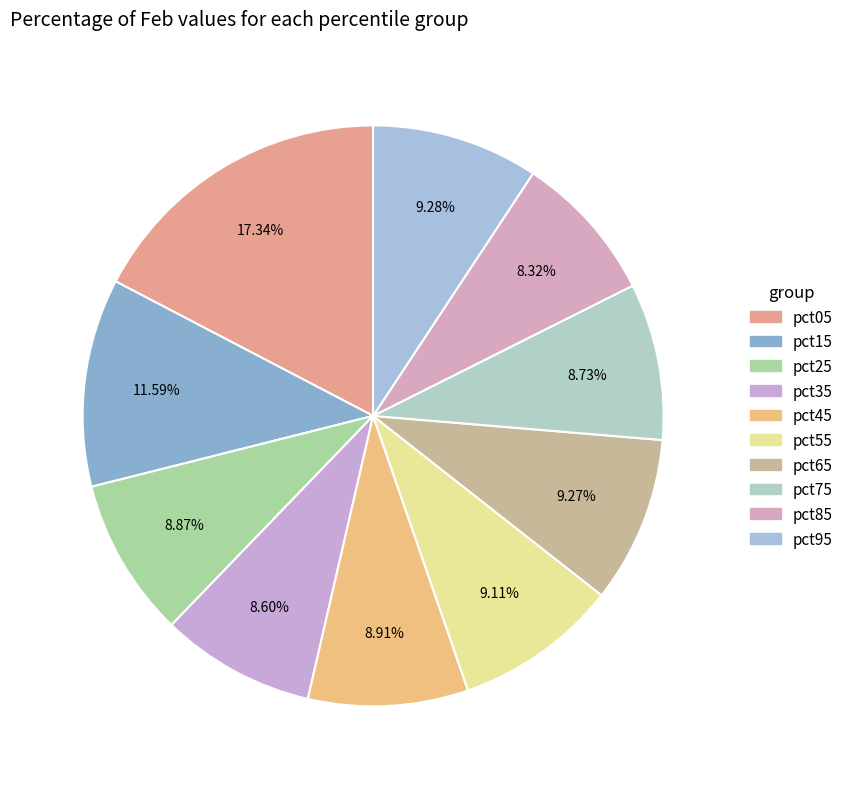

Is it true that pct45 is 9% of the pie?

True